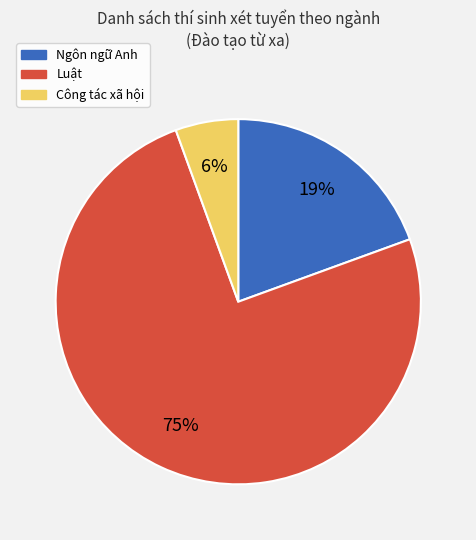

What is the largest slice in the pie chart?

Luật